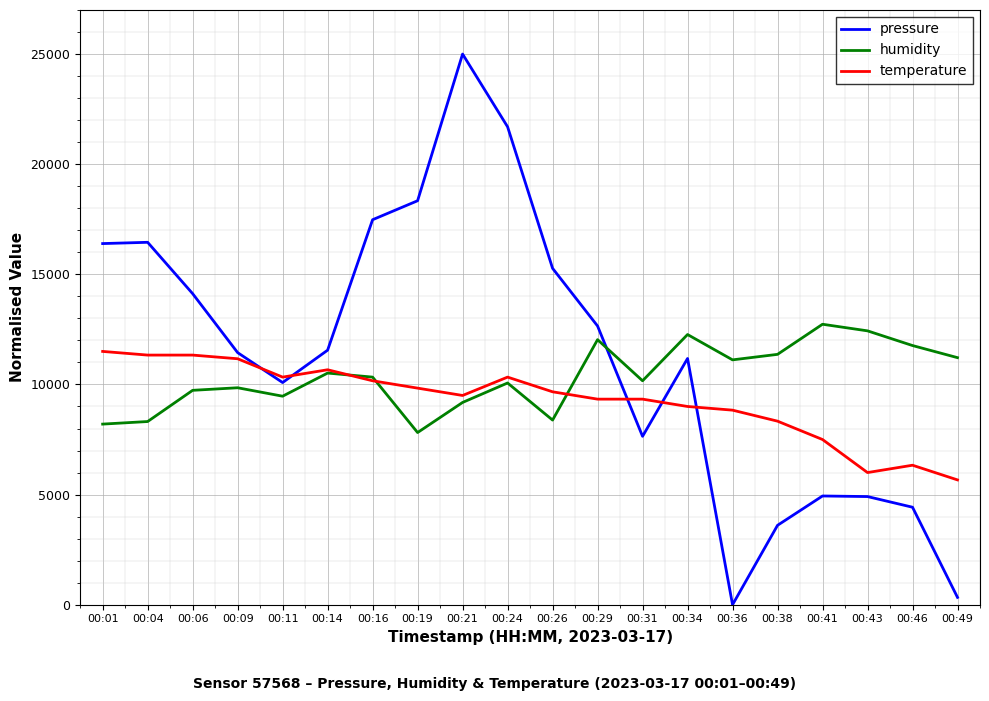

How many values in the pressure series are below 11556?

10